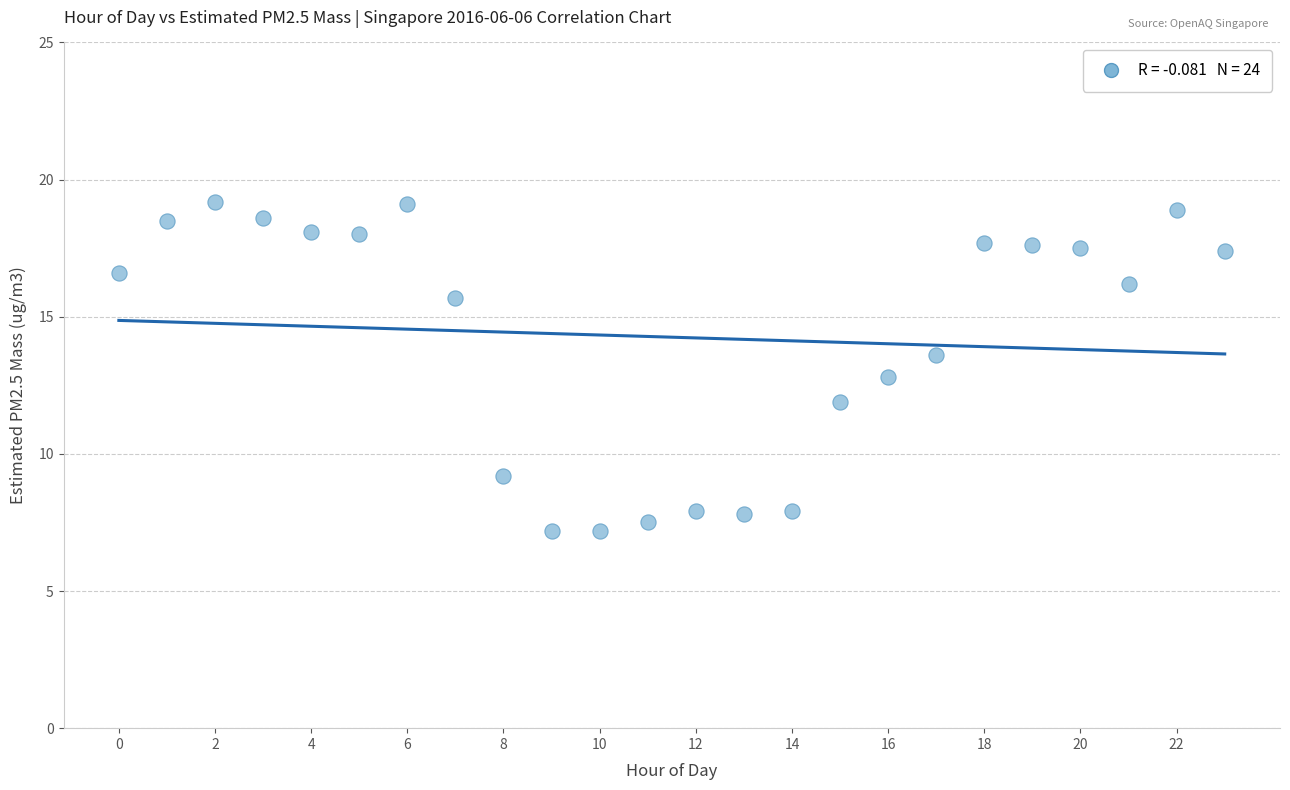

What is the range of Y values (max minus min)?

12.0